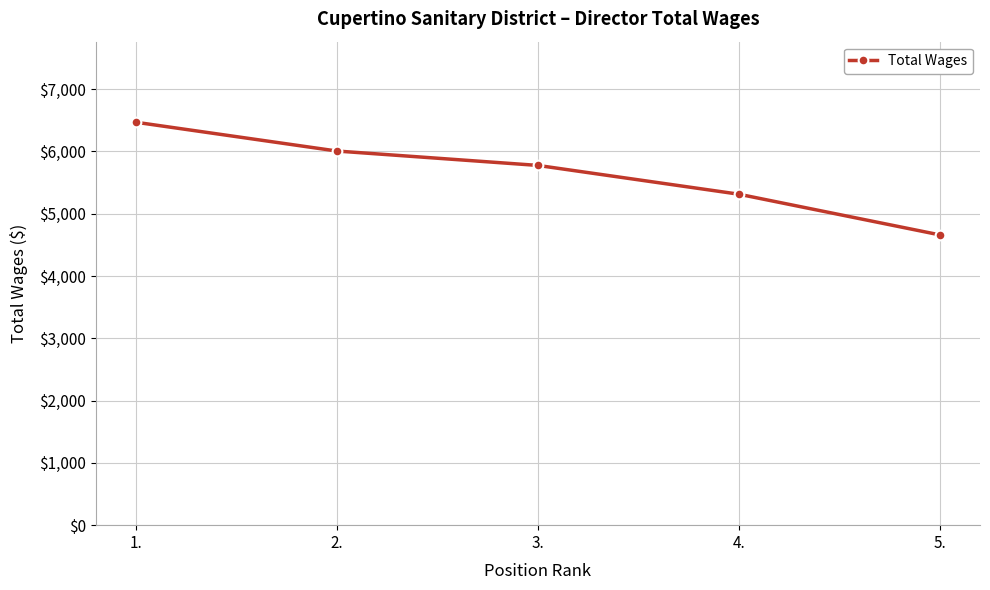

What is the change in value from 1. to 3.?

-693